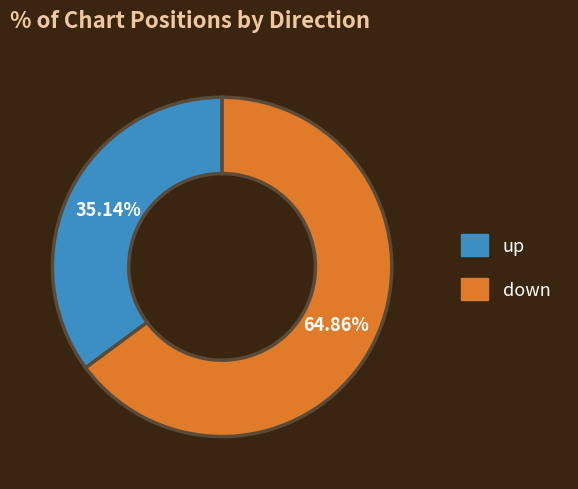

How much of the chart is everything except up?

64.9%